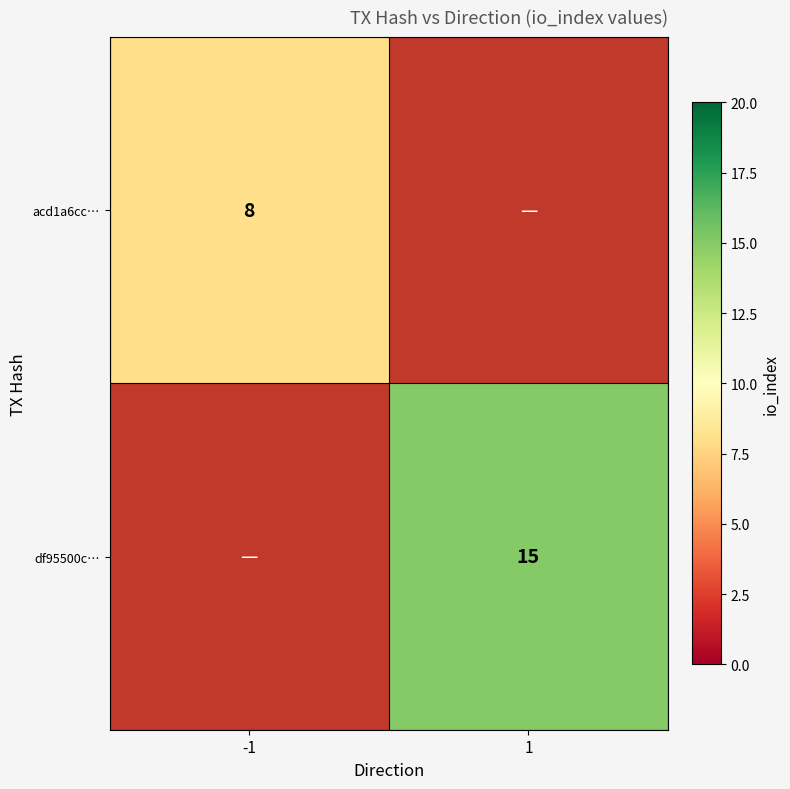

The value of acd1a6cc… at -1 is 4.7. True or false?

False